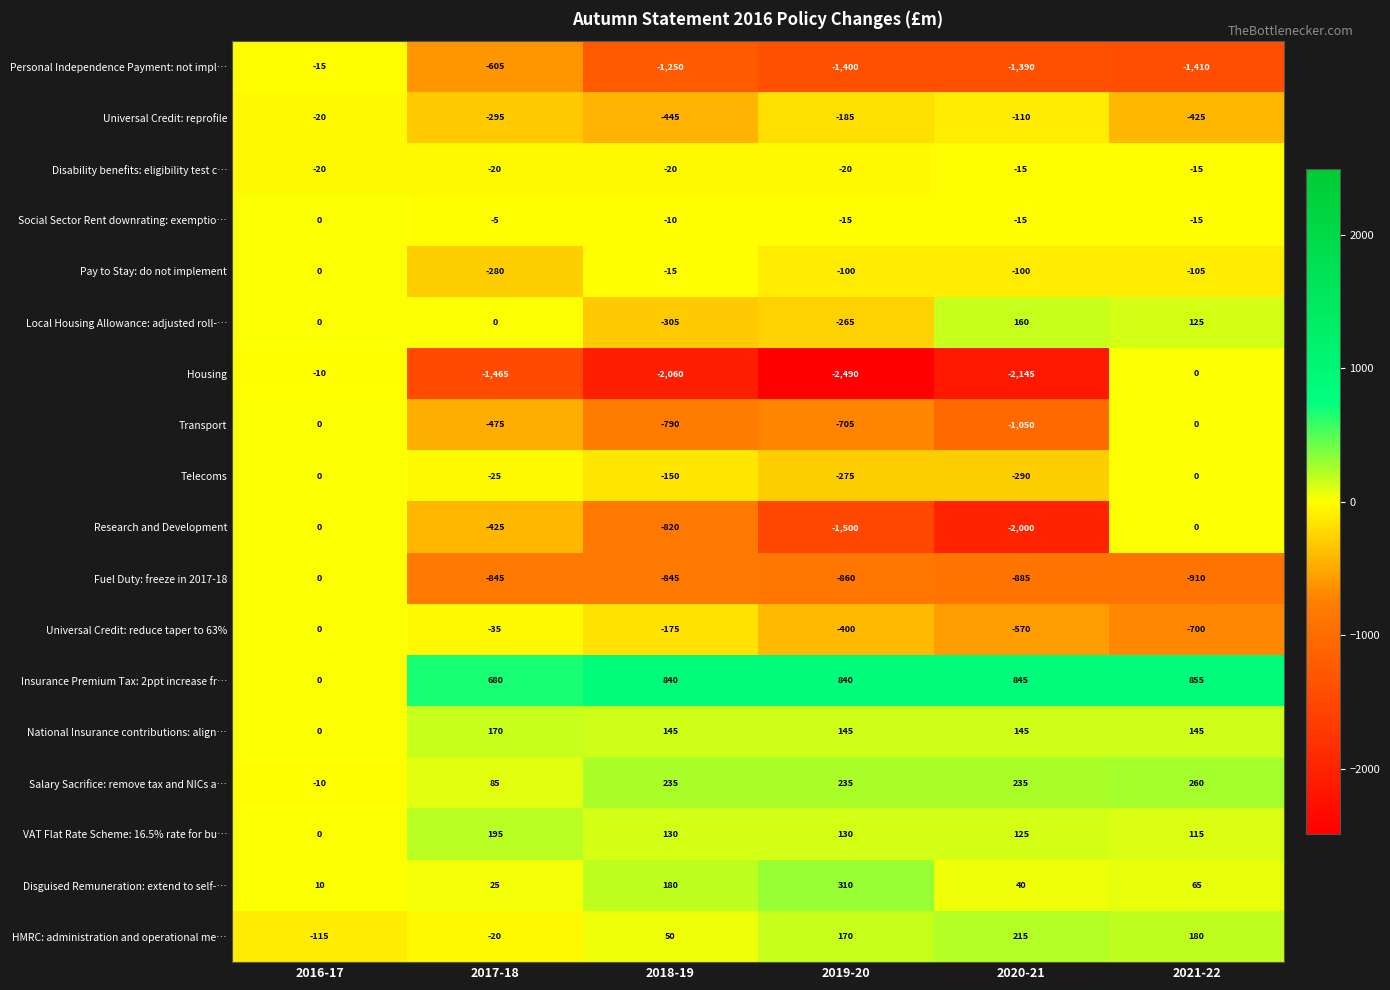

The value of Salary Sacrifice: remove tax and NICs a… at 2018-19 is 308. True or false?

False